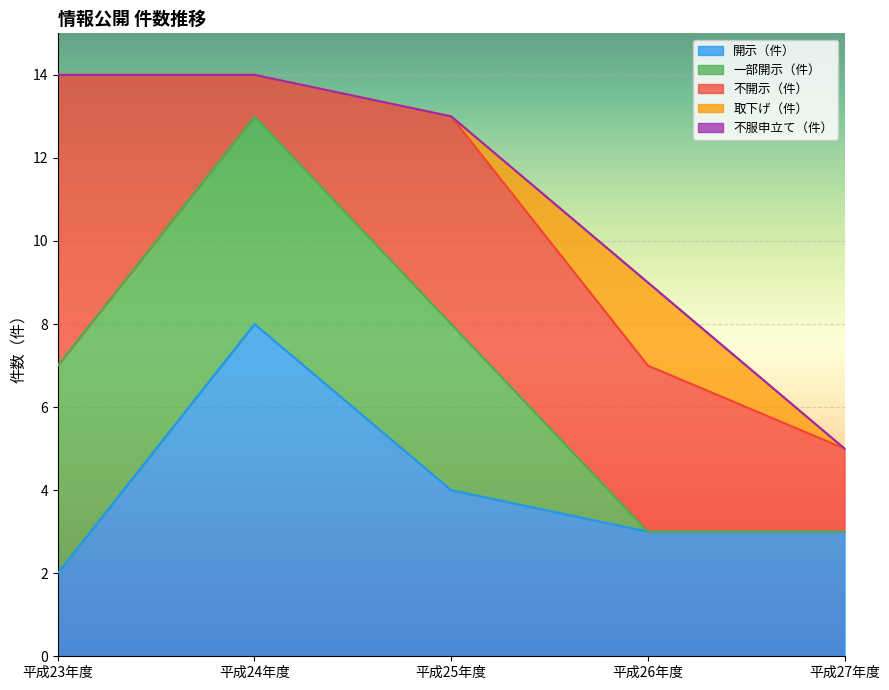

True or false: 不服申立て（件） has more than 1 points higher than both neighbors.

False